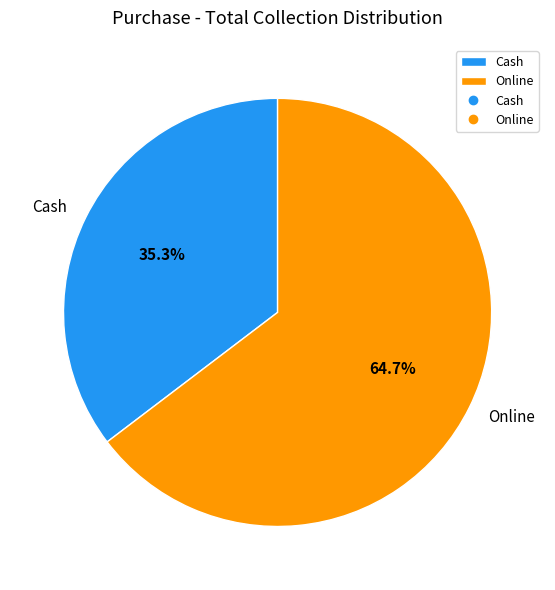

Which slice represents more than half of the pie?

Online